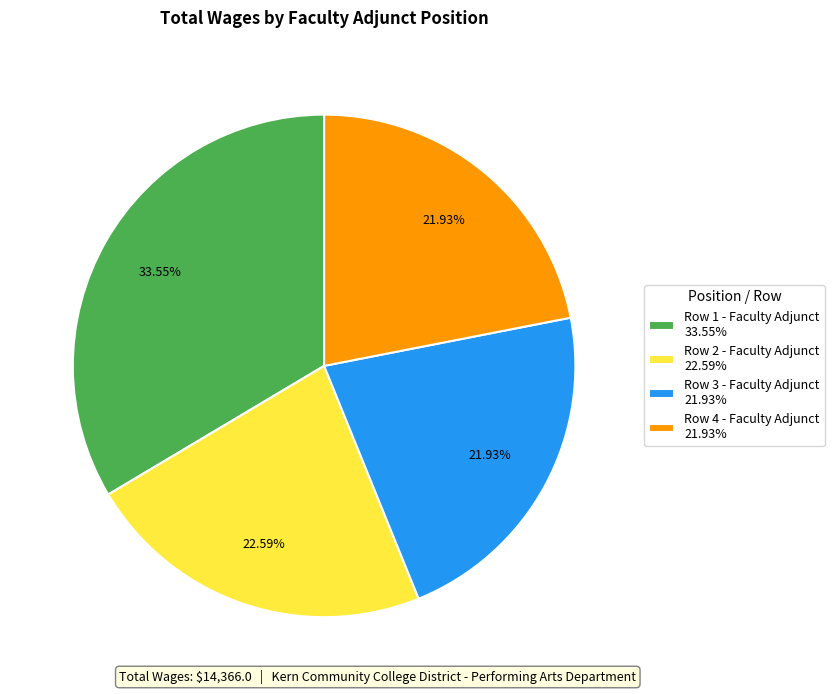

Is there any slice that represents more than half of the pie?

No